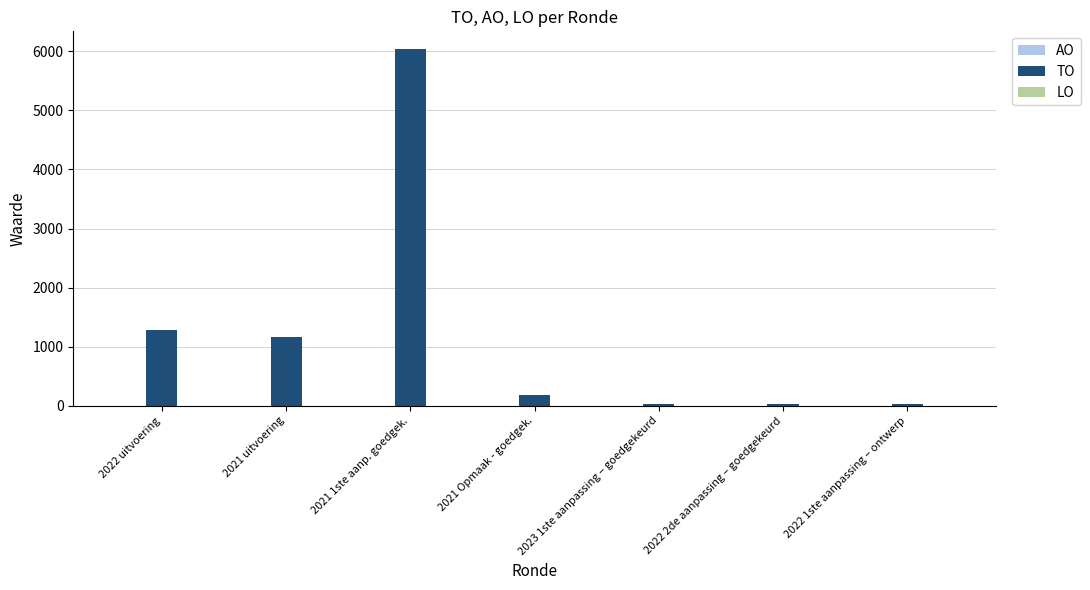

What is the change in value from 2022 uitvoering to 2021 Opmaak - goedgek.?

-1101